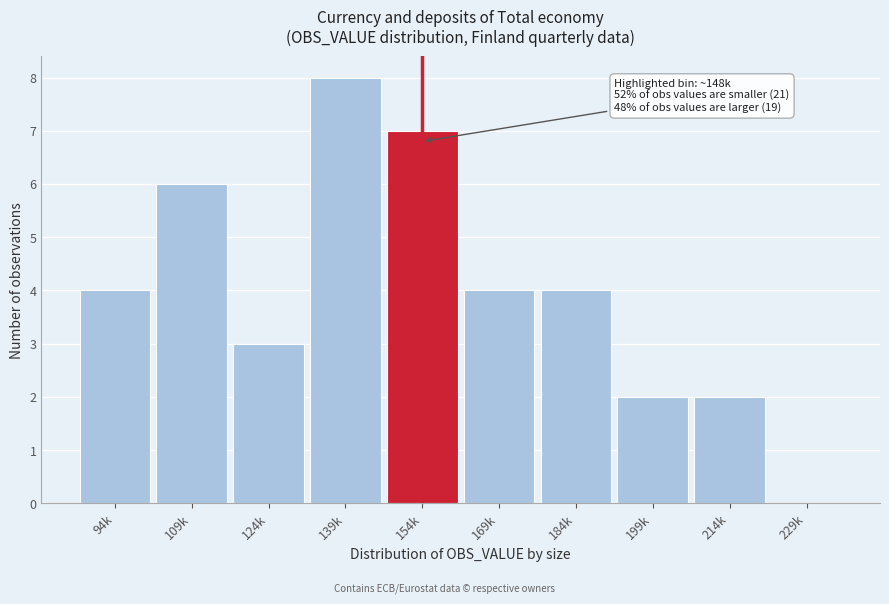

Reading left to right, list all the values displayed in this chart.

94k=4	109k=6	124k=3	139k=8	154k=7	169k=4	184k=4	199k=2	214k=2	229k=0